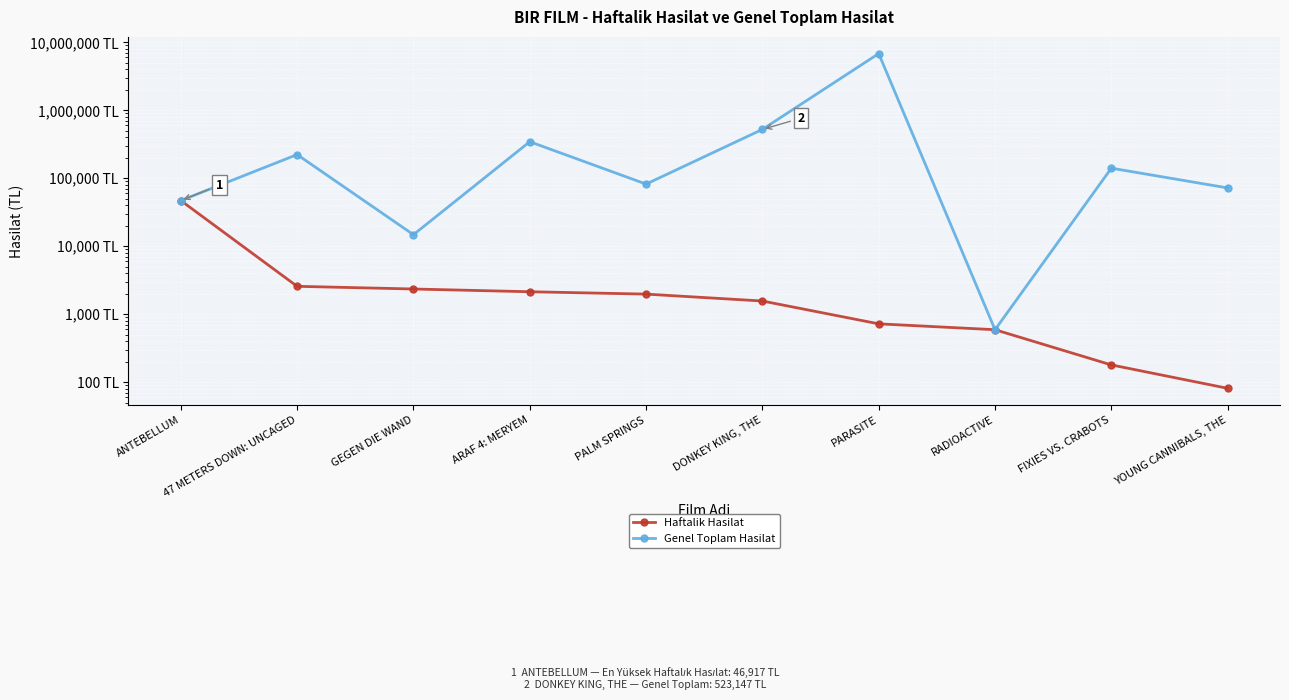

Reading left to right, list all the values displayed in this chart.

Haftalik Hasilat: ANTEBELLUM=46917.5	47 METERS DOWN: UNCAGED=2567.5	GEGEN DIE WAND=2344.0	ARAF 4: MERYEM=2136.0	PALM SPRINGS=1971.5	DONKEY KING, THE=1560.0	PARASITE=720.0	RADIOACTIVE=590.0	FIXIES VS. CRABOTS=179.0	YOUNG CANNIBALS, THE=81.0
Genel Toplam Hasilat: ANTEBELLUM=46917.5	47 METERS DOWN: UNCAGED=222857.0	GEGEN DIE WAND=14772.0	ARAF 4: MERYEM=344792.0	PALM SPRINGS=82007.5	DONKEY KING, THE=523147.0	PARASITE=6827348.0	RADIOACTIVE=590.0	FIXIES VS. CRABOTS=140620.5	YOUNG CANNIBALS, THE=71991.5